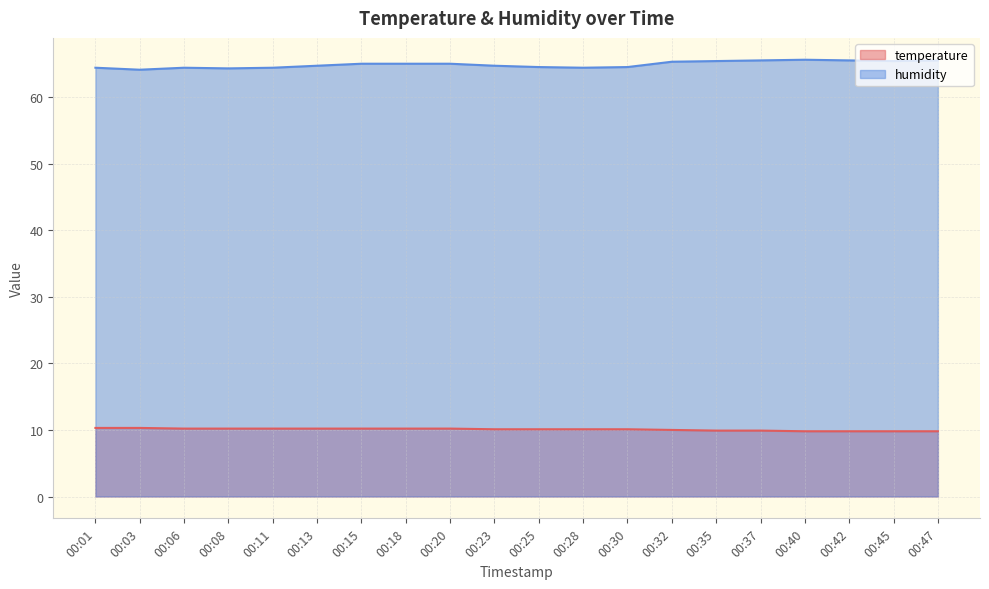

What is the difference between the temperature values at 00:20 and 00:37?

0.3